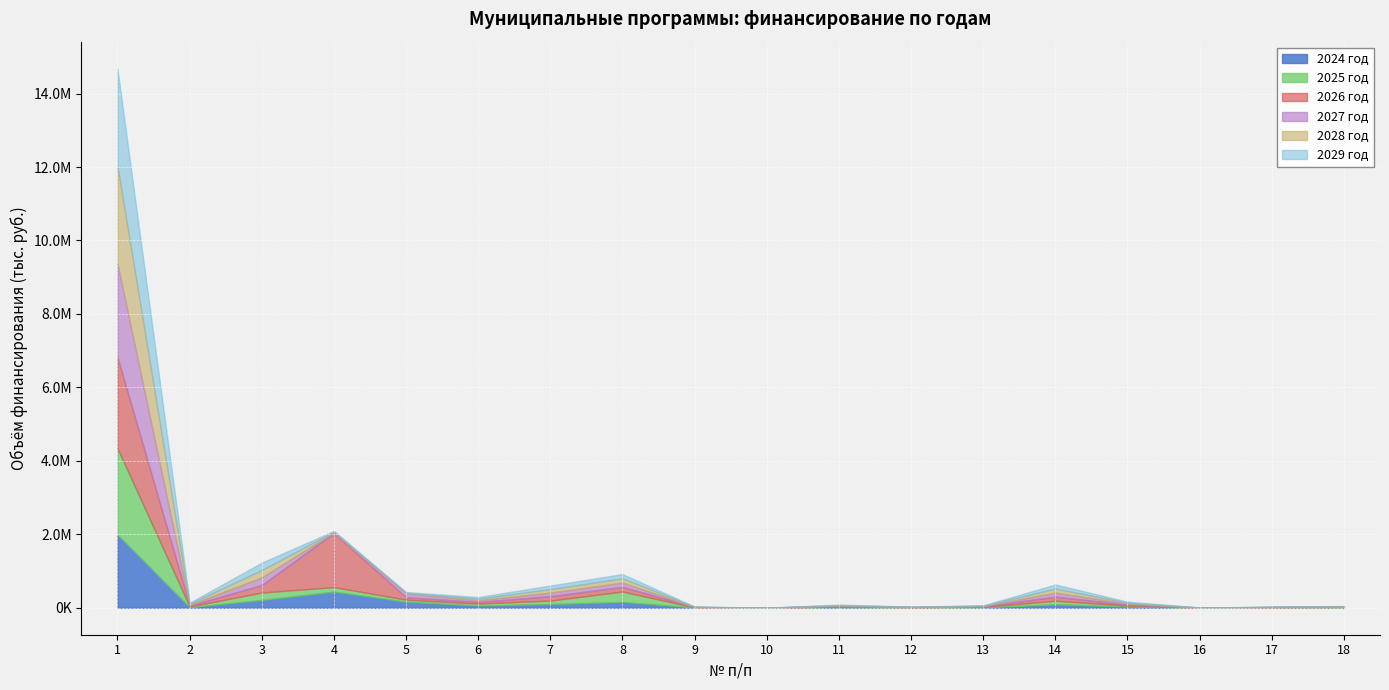

Is it true that 2028 год equals 43715.2 at 6?

True